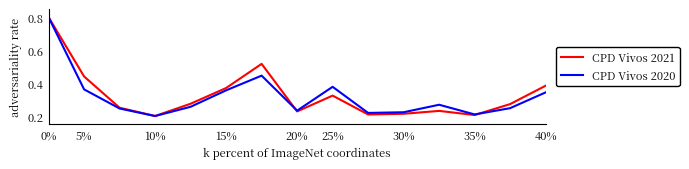

What is the greatest value displayed?

0.8